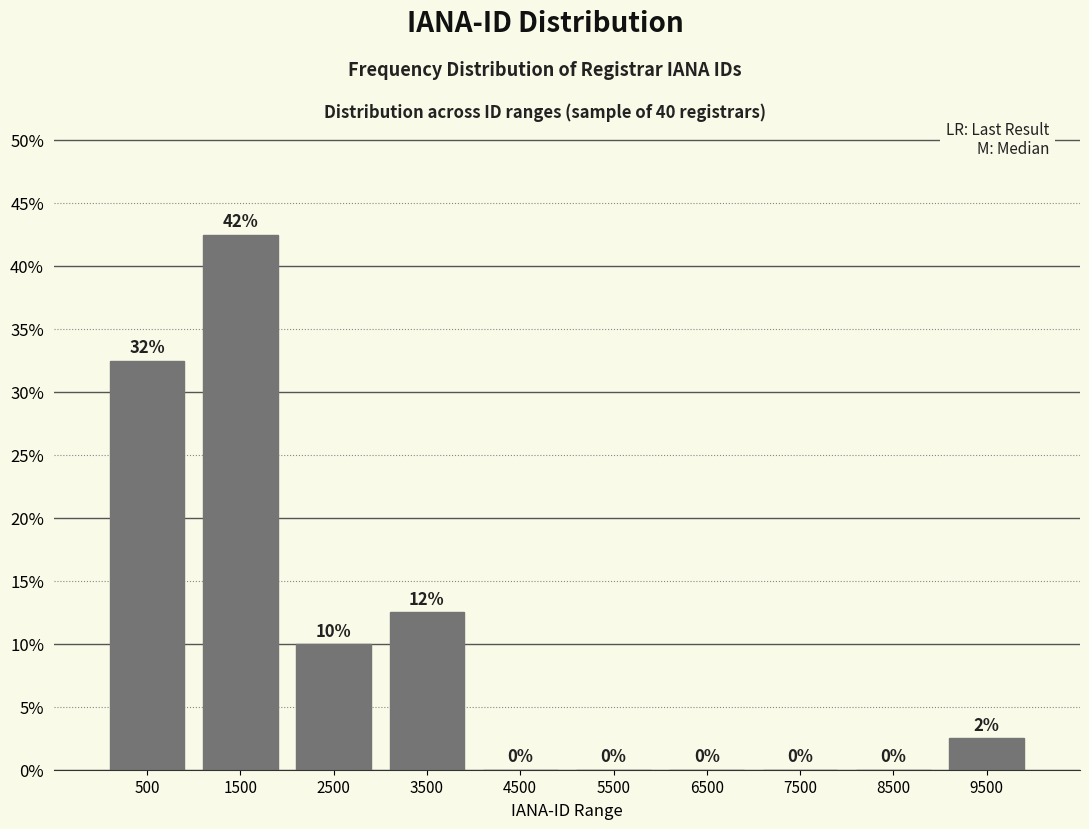

The chart shows a value of 0.8 at 9500. True or false?

False